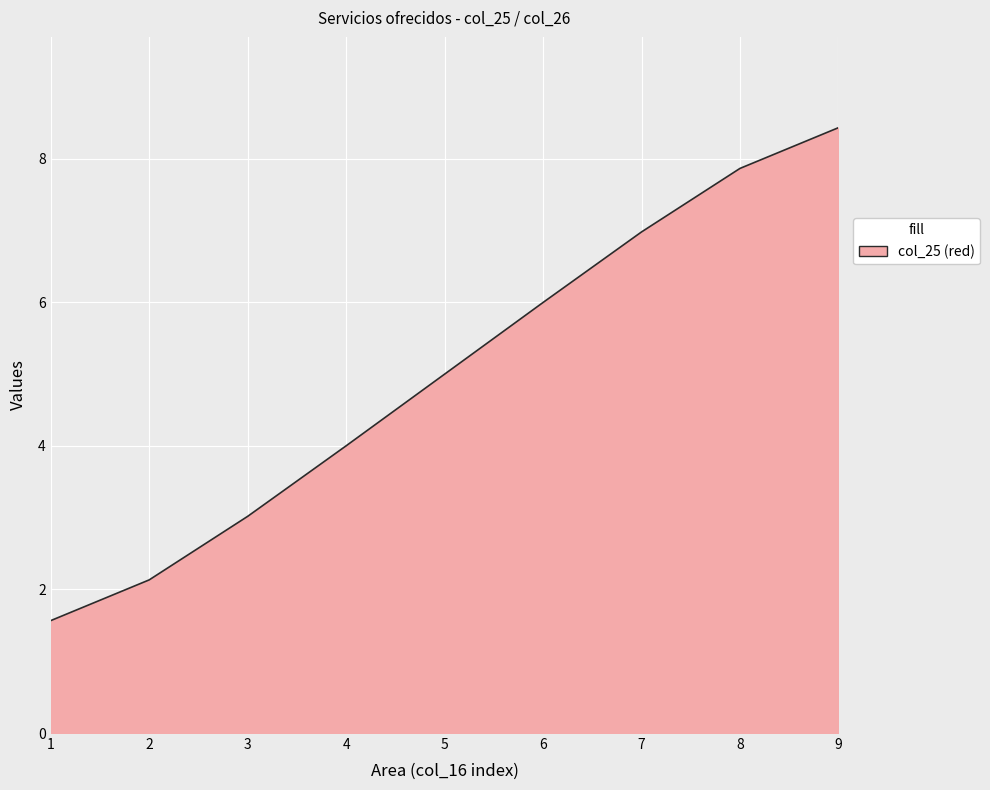

What is the value of the 2nd point from the left?

2.1